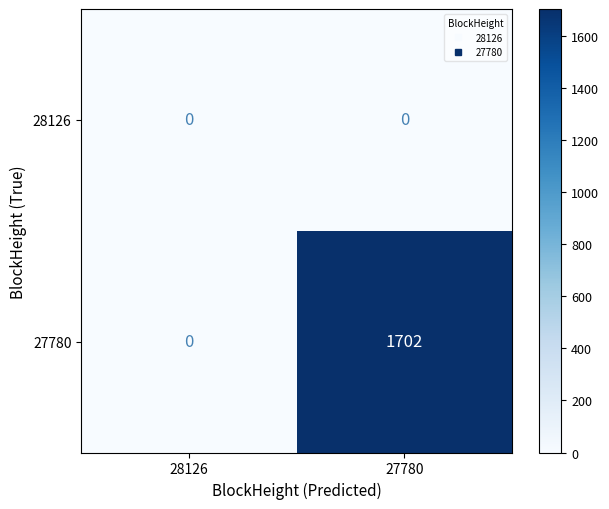

Reading right to left, transcribe all the data shown in this chart.

28126: 0	0
27780: 1702	0